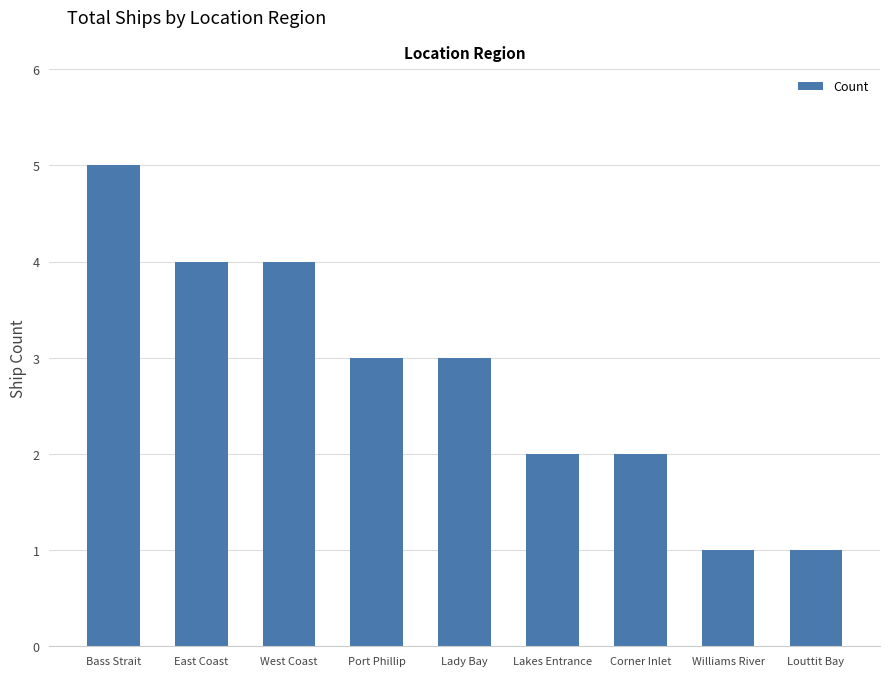

How many data points are less than 3?

4